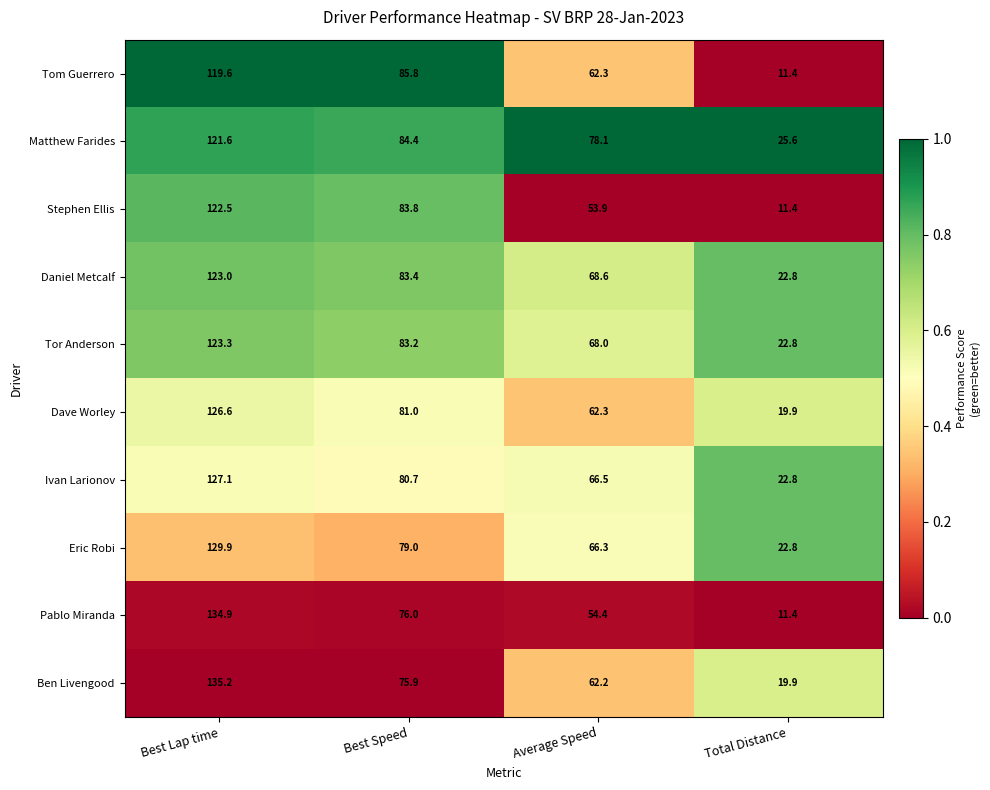

What is the difference between the maximum and minimum values in the Eric Robi series?

107.1